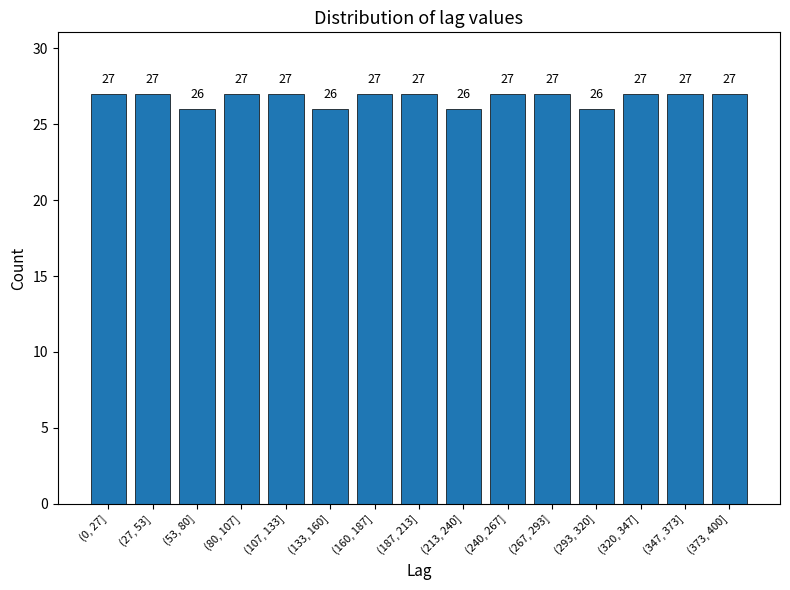

Reading left to right, transcribe all the data shown in this chart.

27	27	26	27	27	26	27	27	26	27	27	26	27	27	27